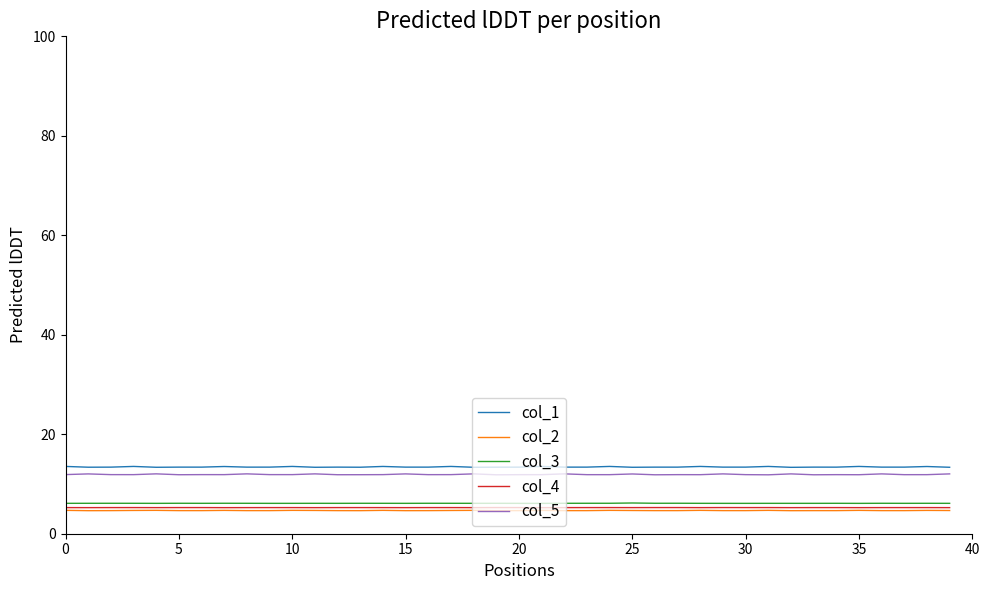

What is the minimum value shown in the chart?

4.6